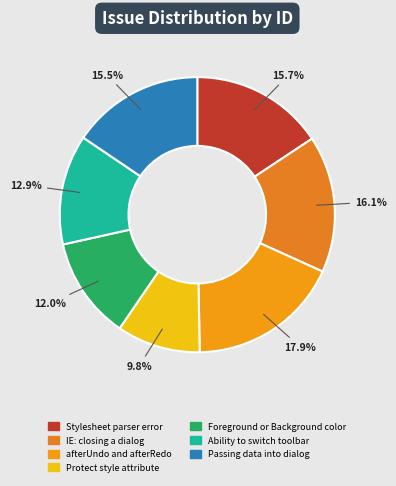

What is the smallest slice in the pie chart?

Protect style attribute